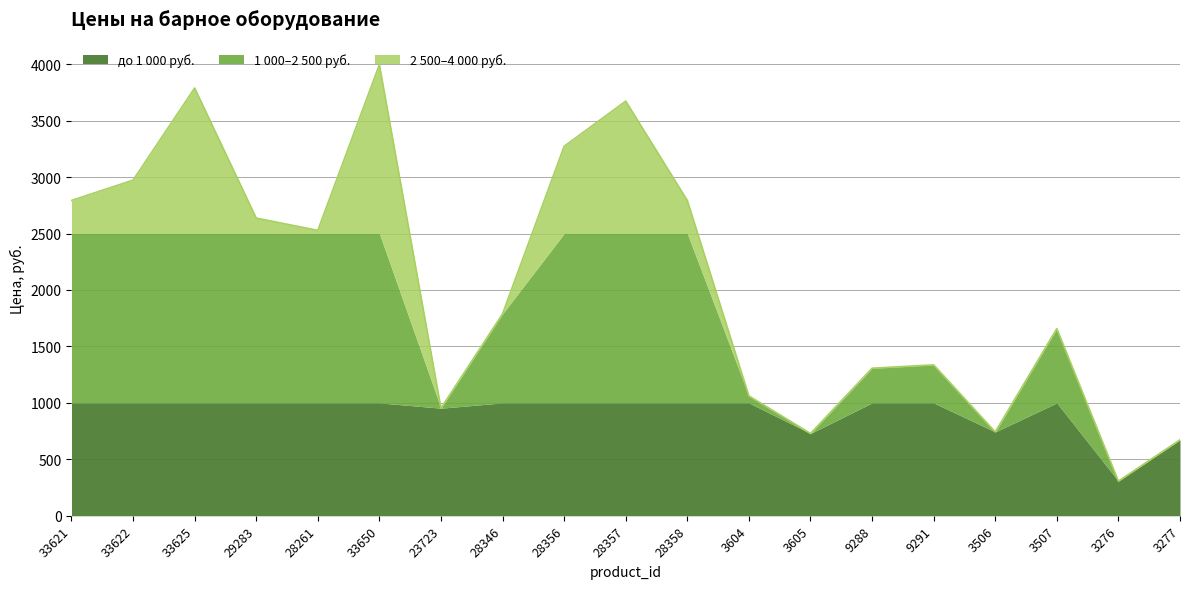

Which category has the lowest value across all series?

3276